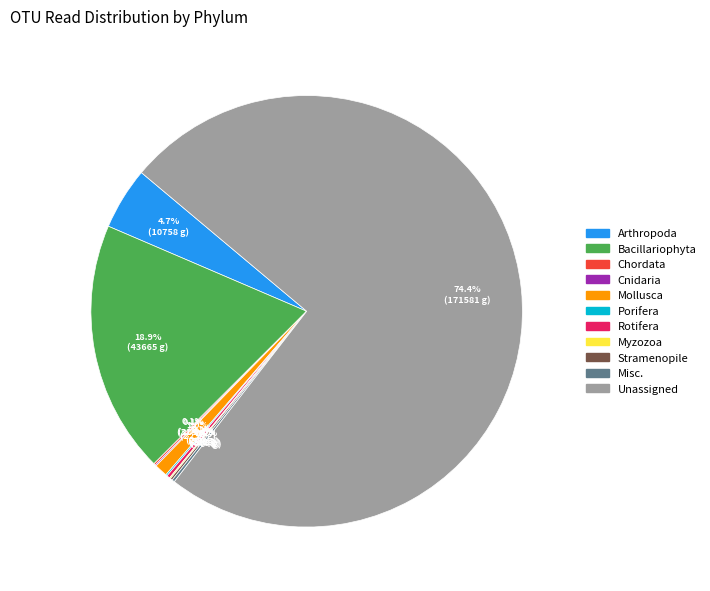

Which category has the biggest portion of the pie?

Unassigned